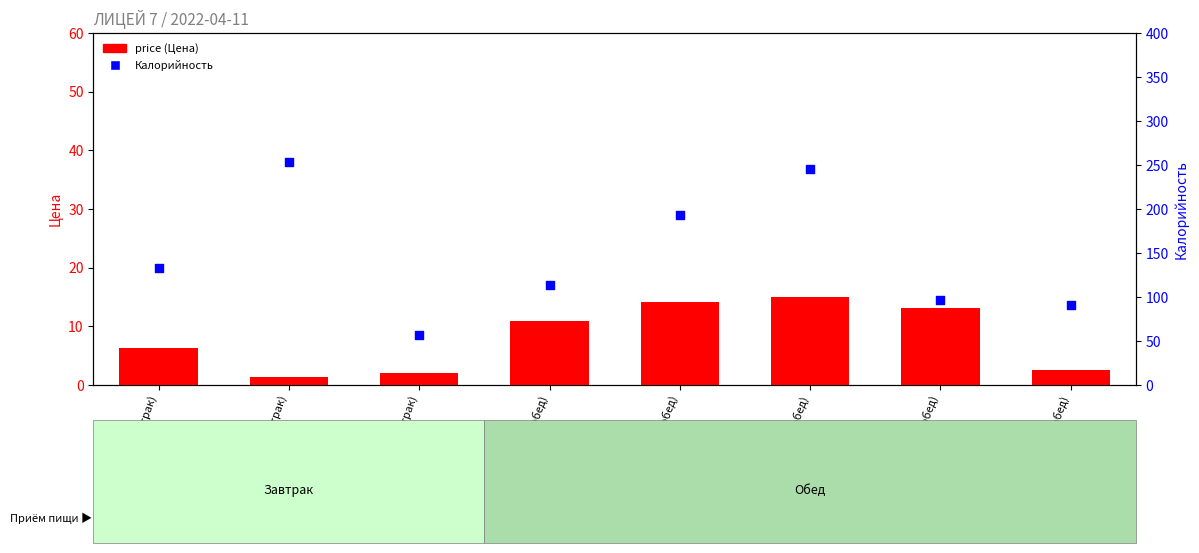

What is the total value across all series at ХЛЕБ (обед)?

93.3